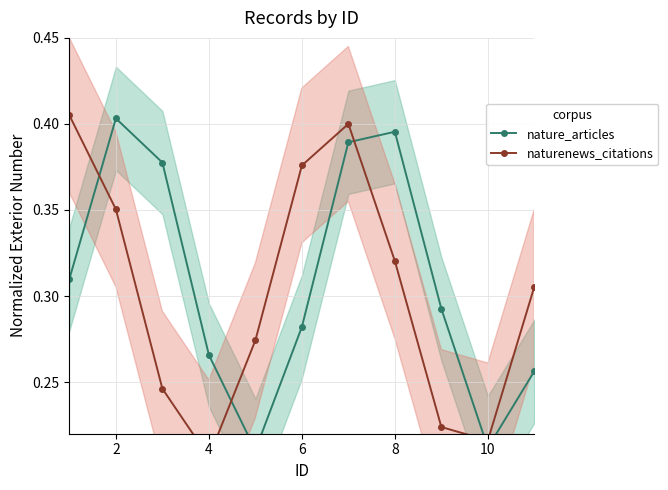

What is the maximum value shown in the chart?

0.4